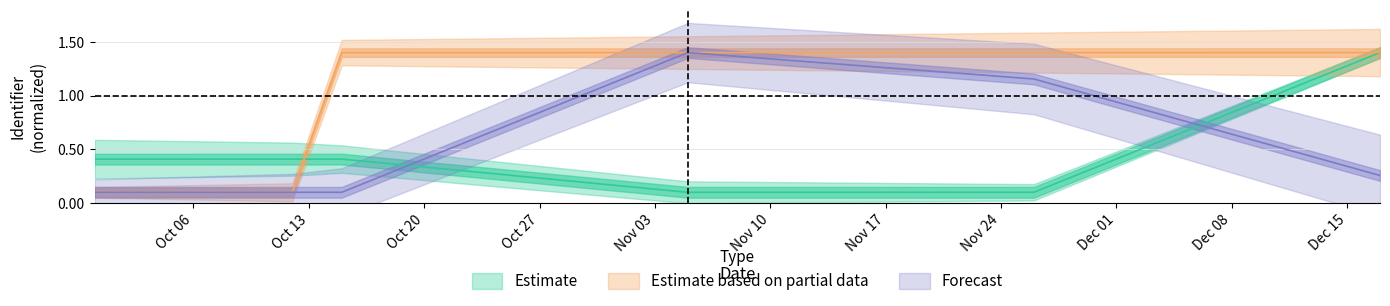

What is the label of the 1st point from the right?

2015-12-17